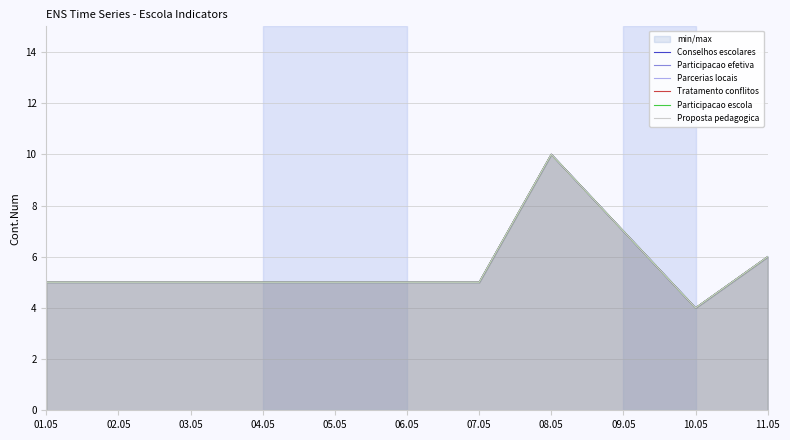

At how many categories does at least one series exceed 6?

2